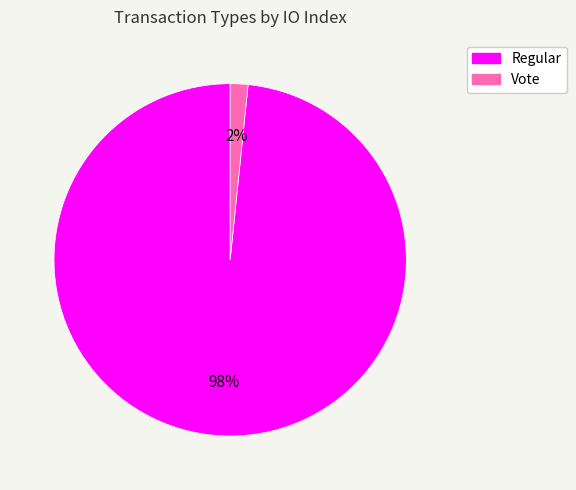

The Vote slice represents 2% of the pie. True or false?

True